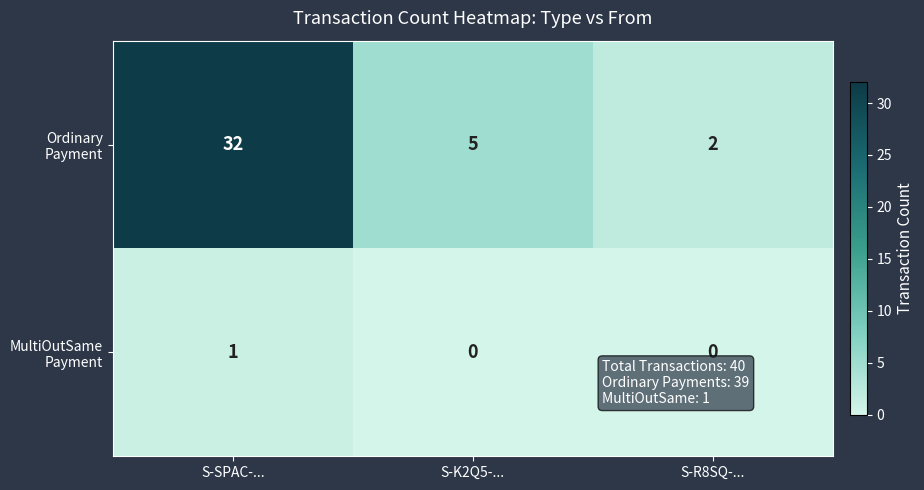

What is the greatest value displayed?

32